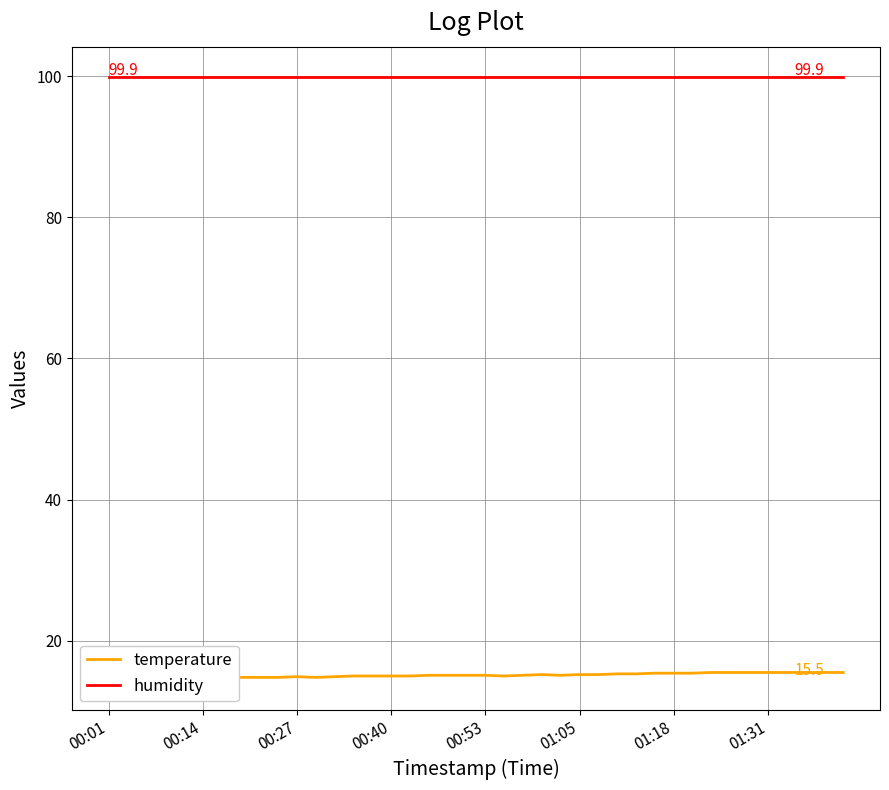

At 12, list the series in order from smallest to largest.

temperature, humidity